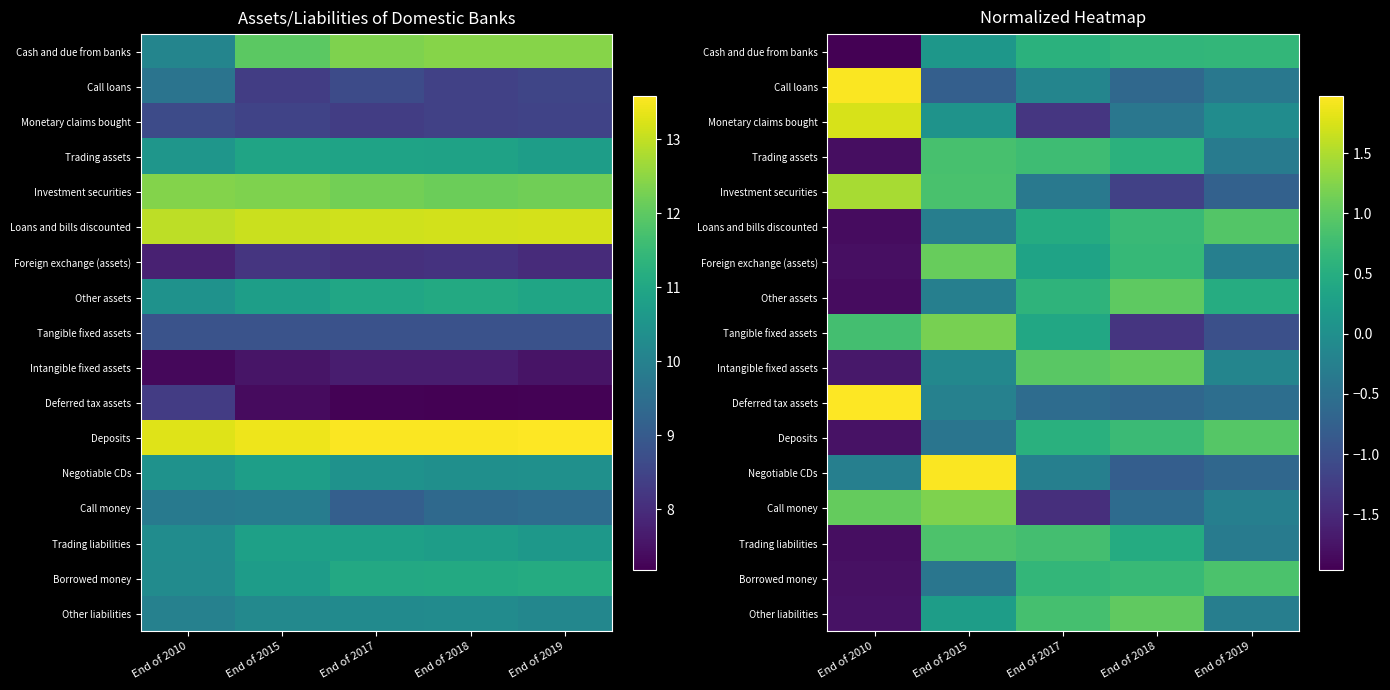

Which category has the lowest value across all series?

End of 2010